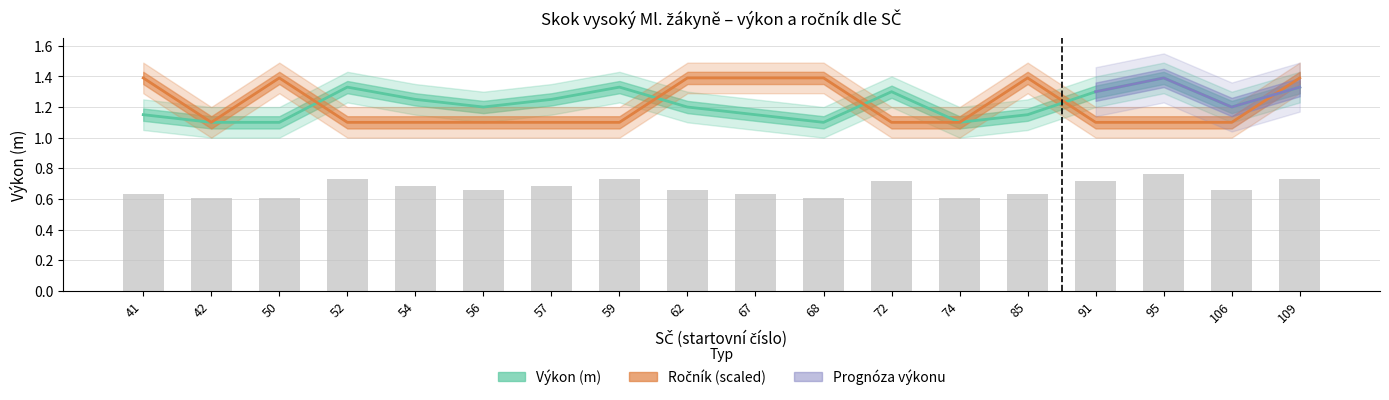

Between 74 and 85, which series saw the biggest shift?

Ročník